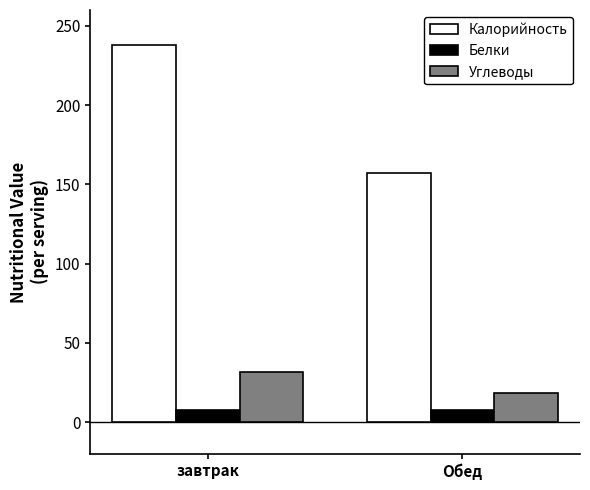

What is the spread (max minus min) of values at завтрак?

230.2